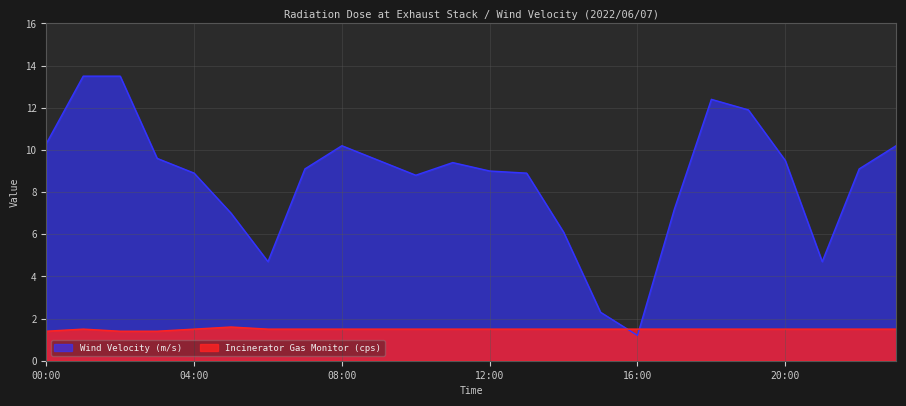

Reading left to right, what are all the values shown in this chart?

Incinerator Gas Monitor (cps): 00:00=1.4	01:00=1.5	02:00=1.4	03:00=1.4	04:00=1.5	05:00=1.6	06:00=1.5	07:00=1.5	08:00=1.5	09:00=1.5	10:00=1.5	11:00=1.5	12:00=1.5	13:00=1.5	14:00=1.5	15:00=1.5	16:00=1.5	17:00=1.5	18:00=1.5	19:00=1.5	20:00=1.5	21:00=1.5	22:00=1.5	23:00=1.5
Wind Velocity (m/s): 00:00=10.3	01:00=13.5	02:00=13.5	03:00=9.6	04:00=8.9	05:00=7.0	06:00=4.7	07:00=9.1	08:00=10.2	09:00=9.5	10:00=8.8	11:00=9.4	12:00=9.0	13:00=8.9	14:00=6.1	15:00=2.3	16:00=1.2	17:00=7.2	18:00=12.4	19:00=11.9	20:00=9.5	21:00=4.7	22:00=9.1	23:00=10.2